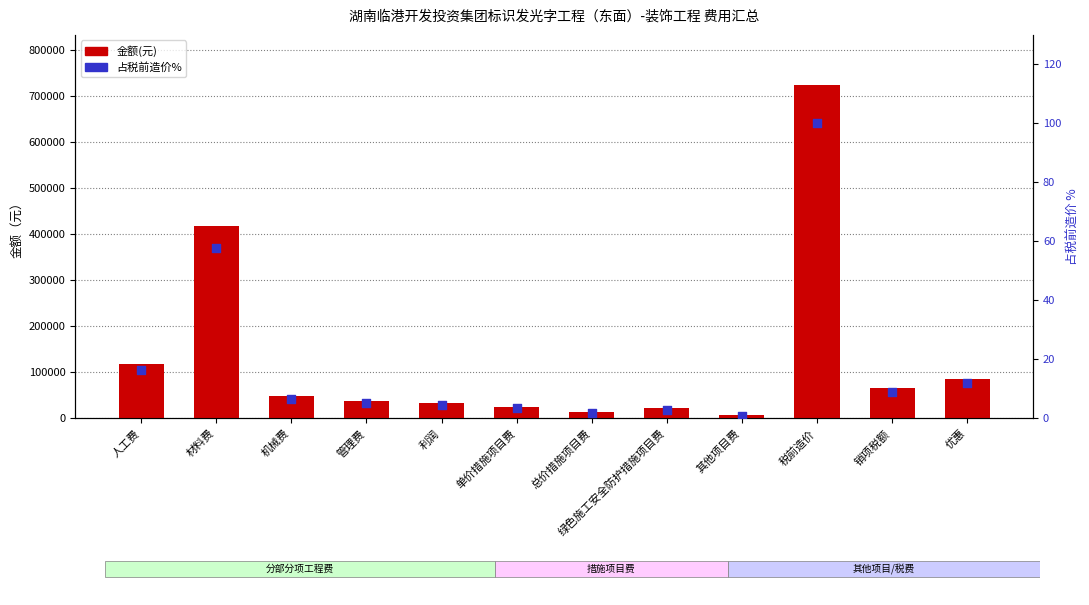

At which category is the sum across all series the highest?

税前造价